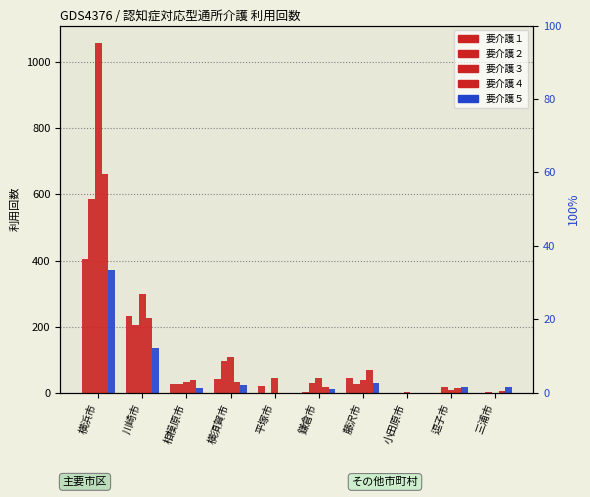

Where does the 要介護５ series first go above 19?

横浜市